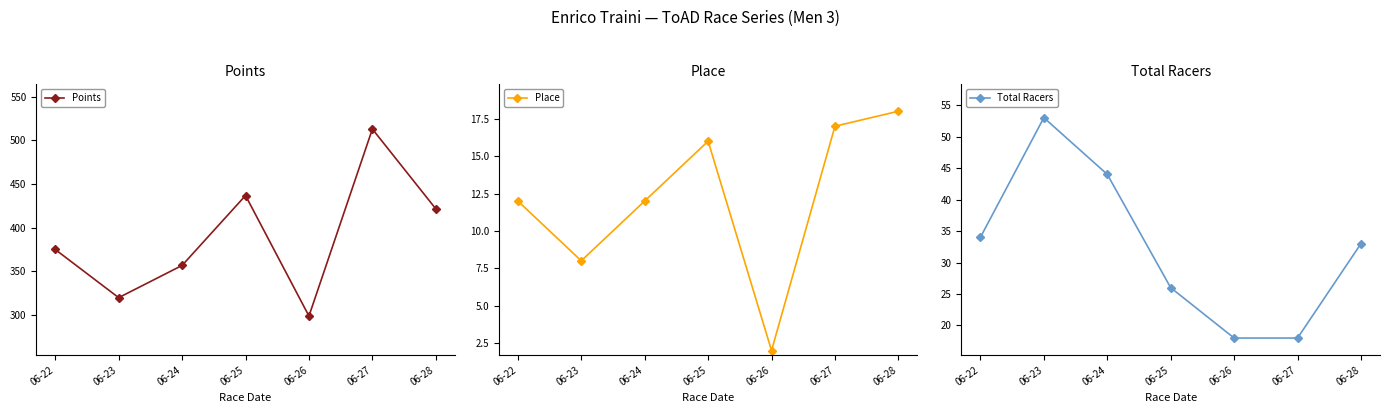

What is the value of the Total Racers point at the 1st from the left?

34